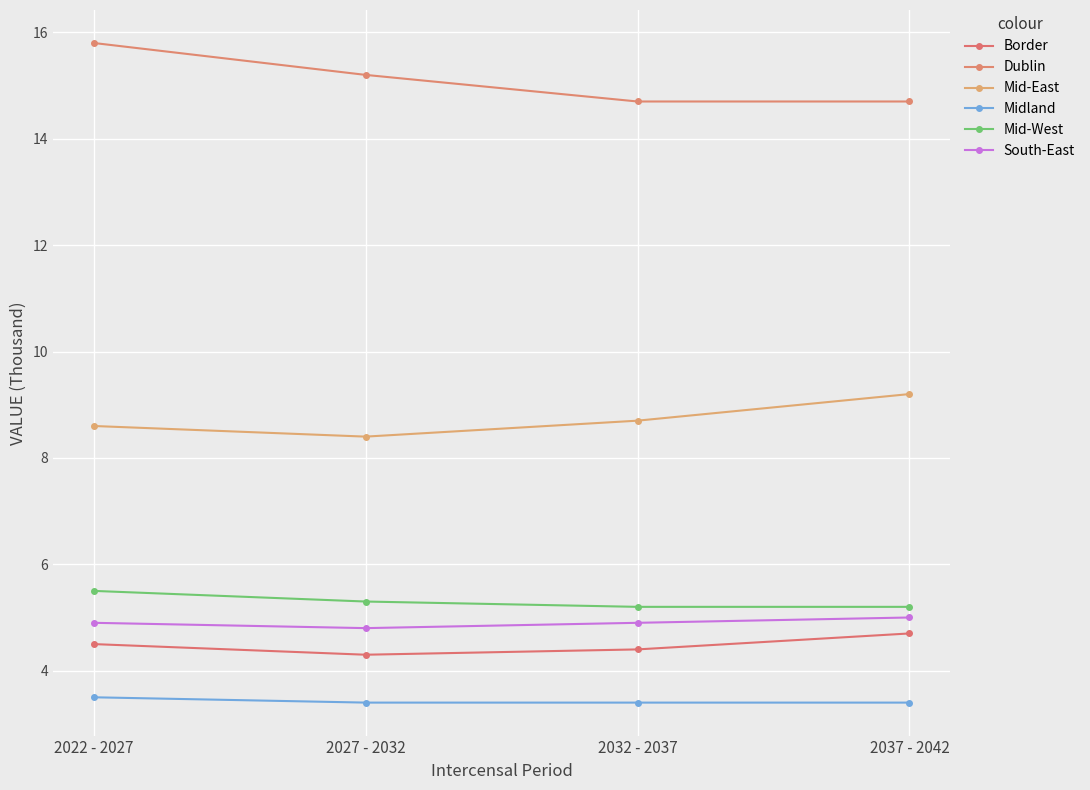

What is the value of the Border point at the 2nd from the left?

4.3